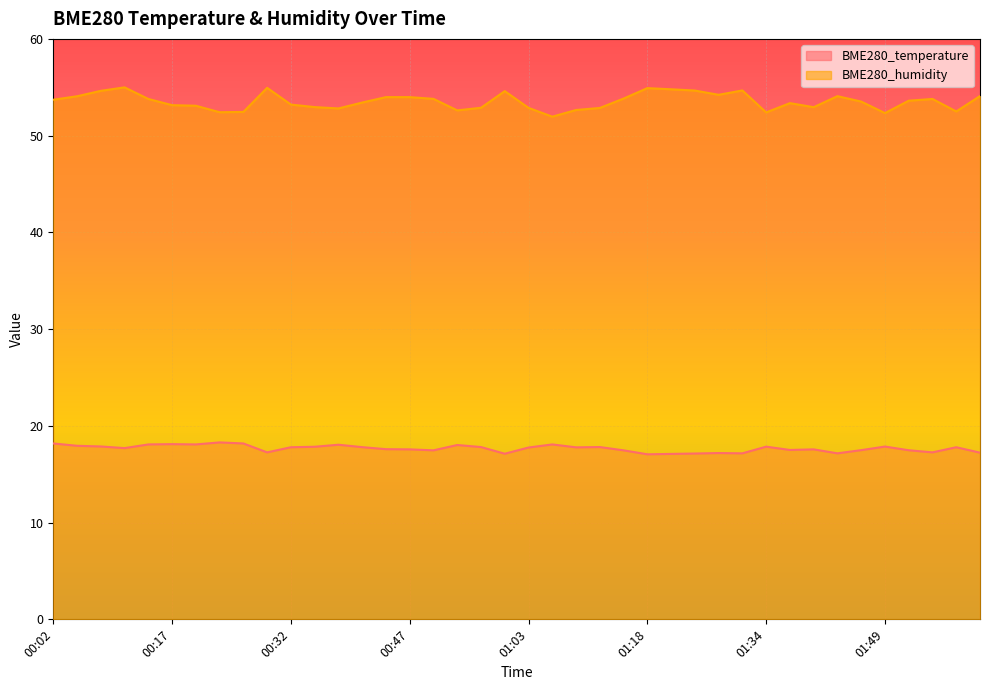

At which category does BME280_temperature reach its first local valley?

00:11